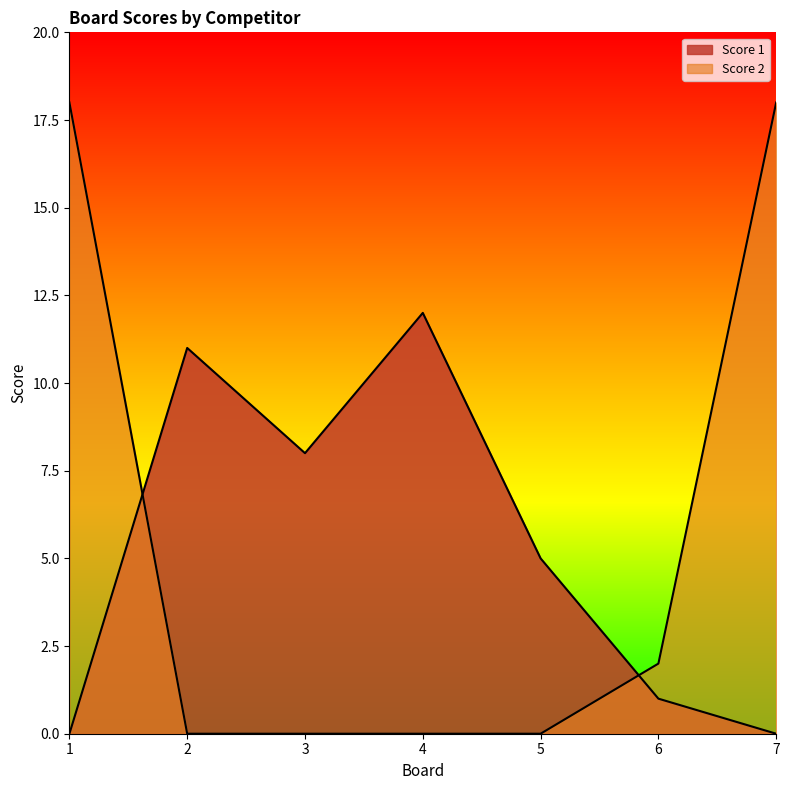

Which series has the largest total across all categories?

Score 2